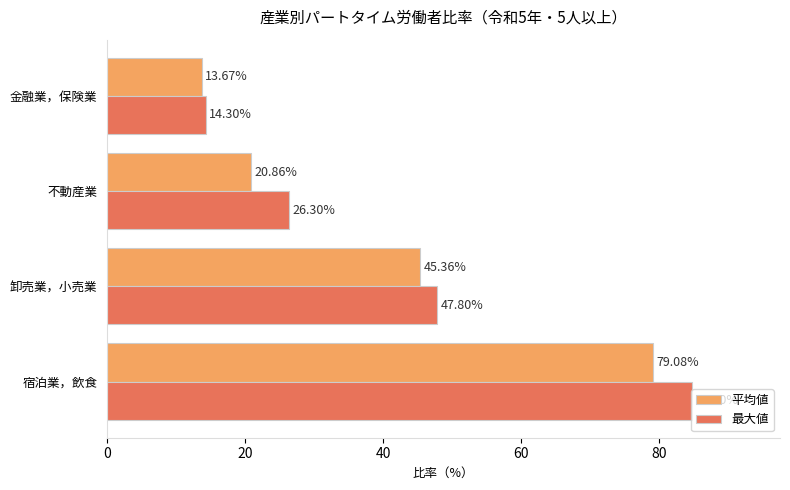

What is the difference between the second highest and minimum values in the 最大値 series?

33.5